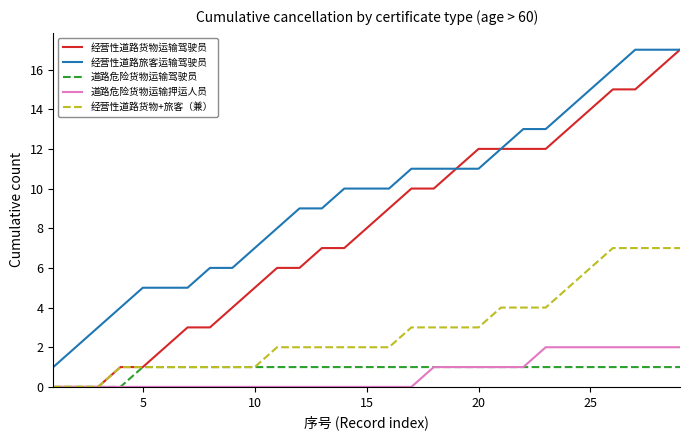

Reading left to right, list all the values displayed in this chart.

经营性道路货物运输驾驶员: 0	0	0	1	1	2	3	3	4	5	6	6	7	7	8	9	10	10	11	12	12	12	12	13	14	15	15	16	17
经营性道路旅客运输驾驶员: 1	2	3	4	5	5	5	6	6	7	8	9	9	10	10	10	11	11	11	11	12	13	13	14	15	16	17	17	17
道路危险货物运输驾驶员: 0	0	0	0	1	1	1	1	1	1	1	1	1	1	1	1	1	1	1	1	1	1	1	1	1	1	1	1	1
道路危险货物运输押运人员: 0	0	0	0	0	0	0	0	0	0	0	0	0	0	0	0	0	1	1	1	1	1	2	2	2	2	2	2	2
经营性道路货物+旅客（兼）: 0	0	0	1	1	1	1	1	1	1	2	2	2	2	2	2	3	3	3	3	4	4	4	5	6	7	7	7	7